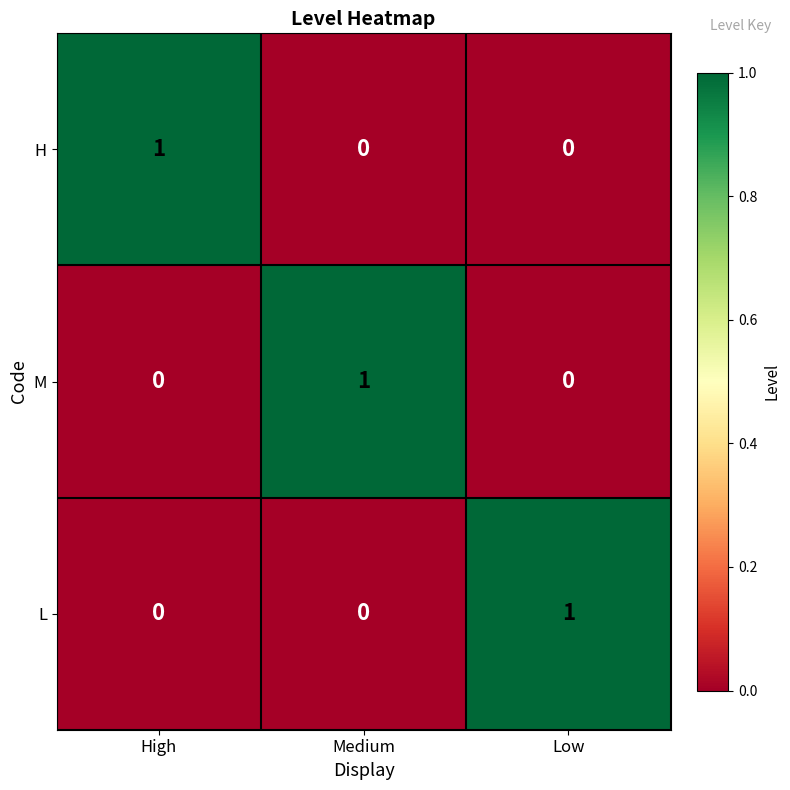

Reading left to right, list all the values displayed in this chart.

H: High=1	Medium=0	Low=0
M: High=0	Medium=1	Low=0
L: High=0	Medium=0	Low=1